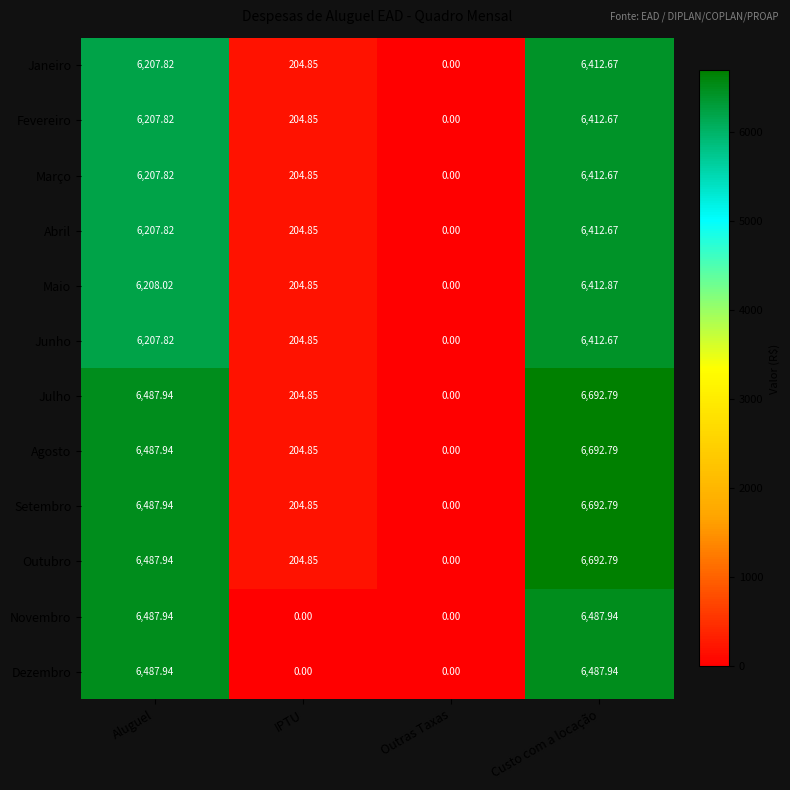

At which category is the sum across all series the highest?

Custo com a locação